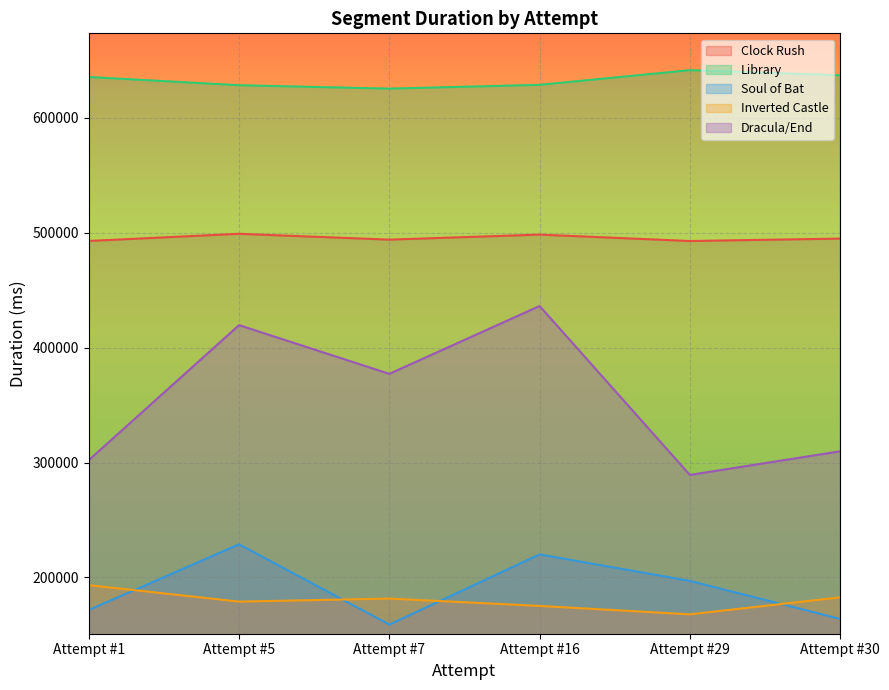

Is it true that Library equals 635518 at Attempt #1?

True